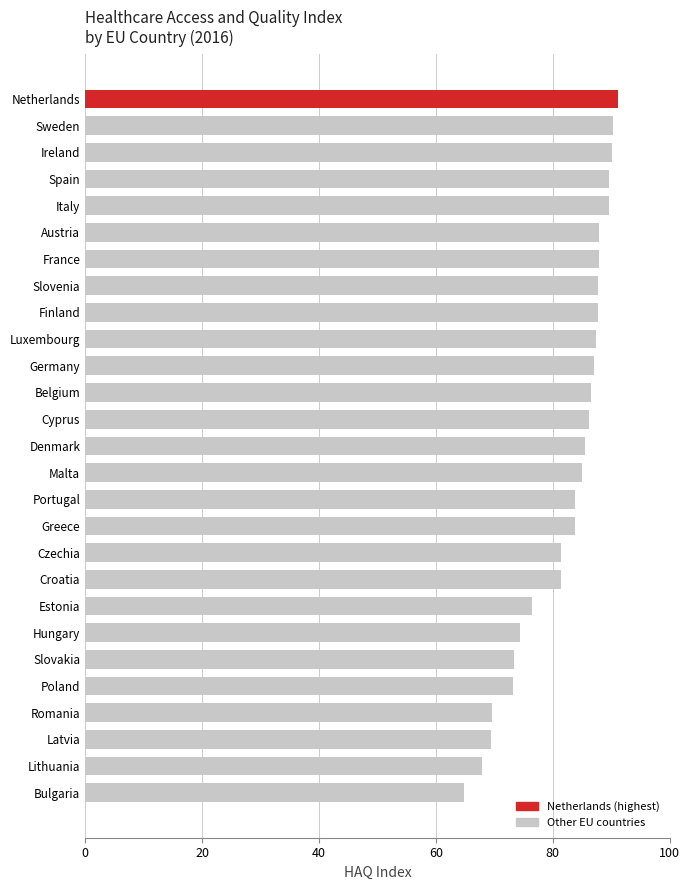

Approximately how many times larger is the value at Poland compared to Netherlands?

0.8